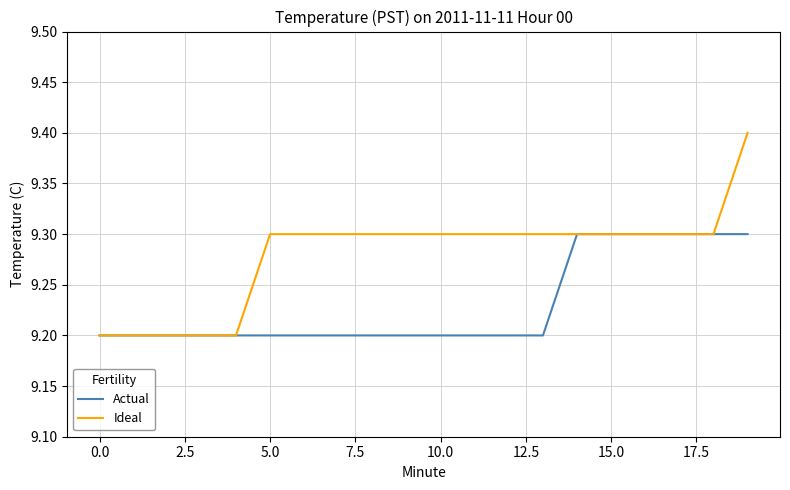

List the series in order of their peak value, lowest first.

Actual, Ideal